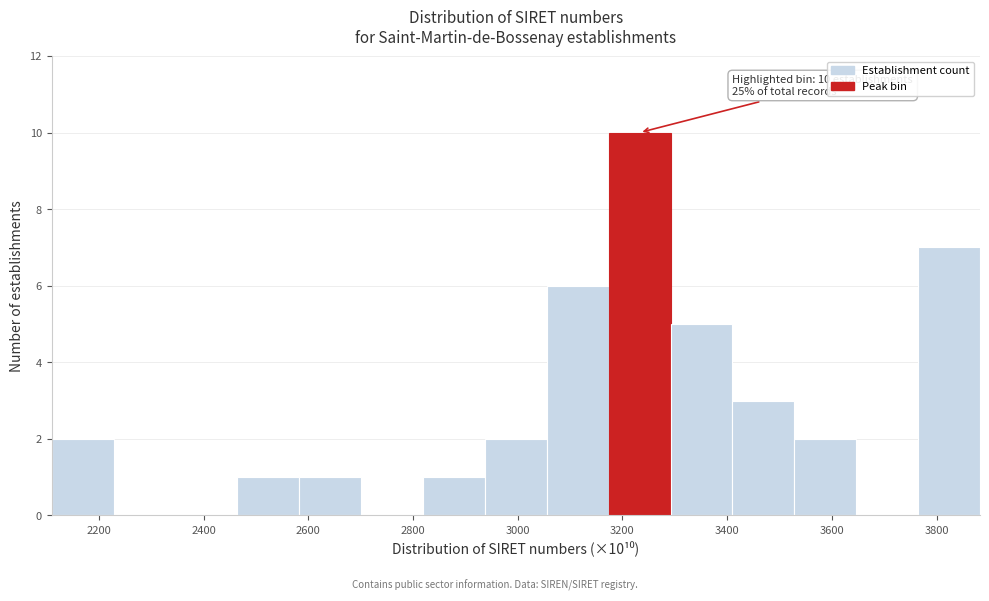

Over which range of the x-axis is the bar tallest?

3180 to 3300